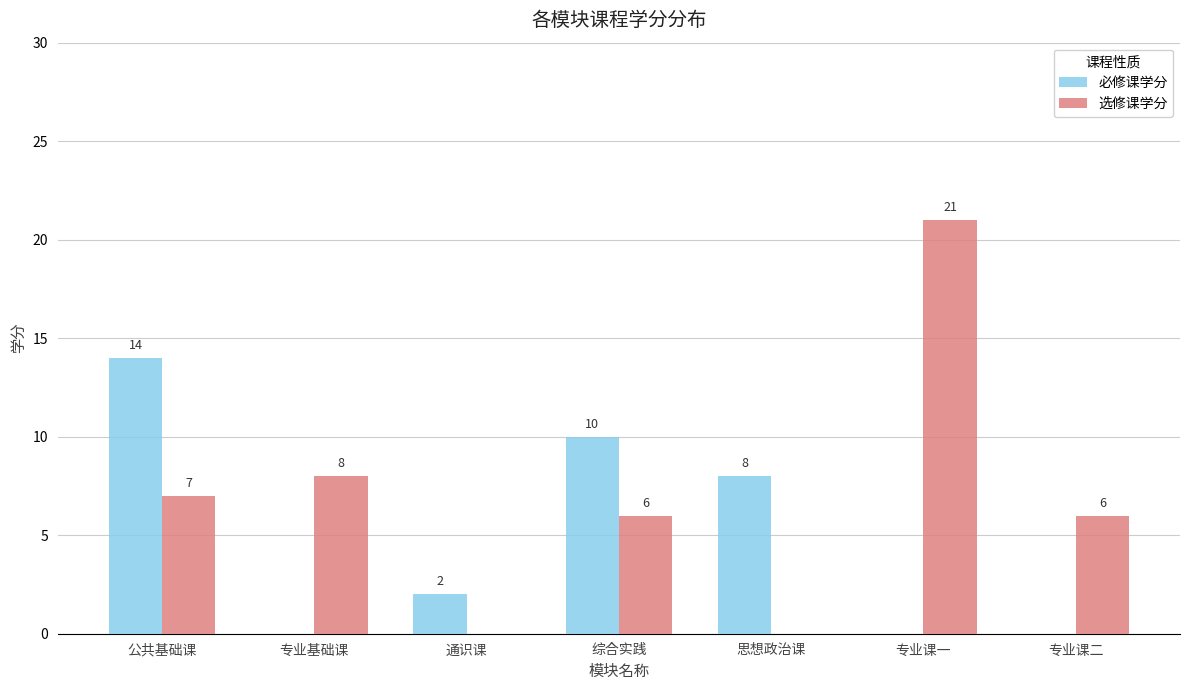

Where does the 必修课学分 series first go above 2?

公共基础课